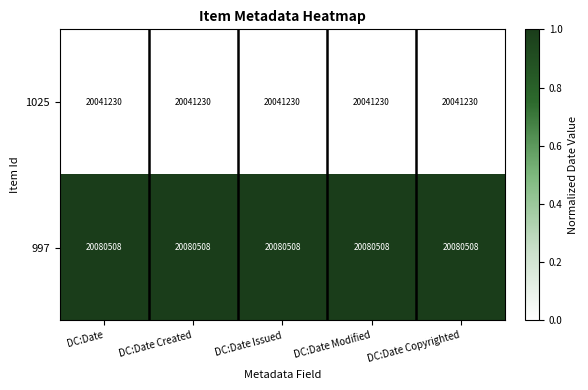

What is the spread (max minus min) of values at DC:Date?

39278